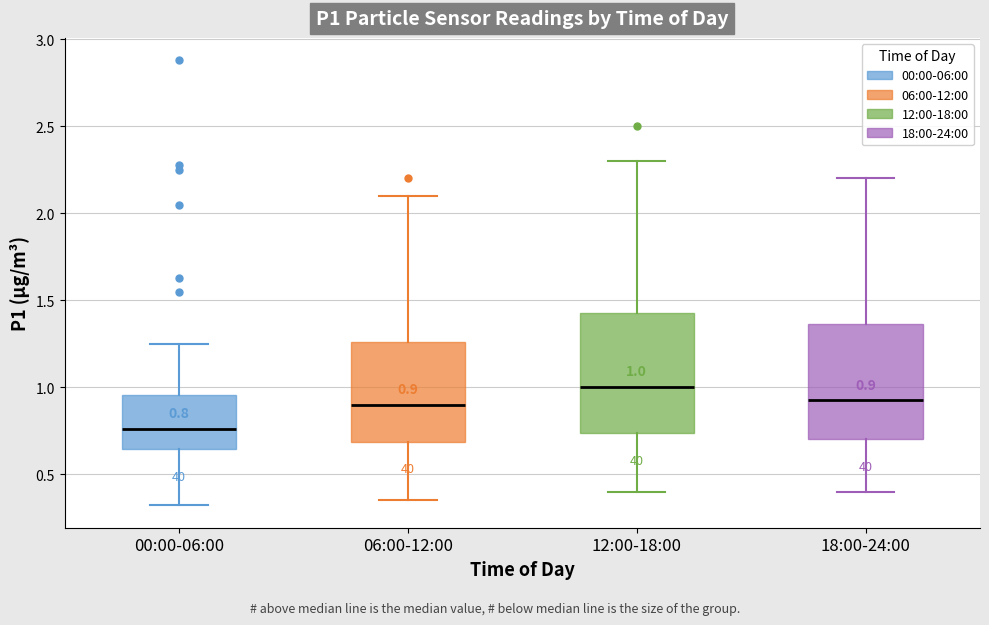

Which box has the highest median line?

12:00-18:00